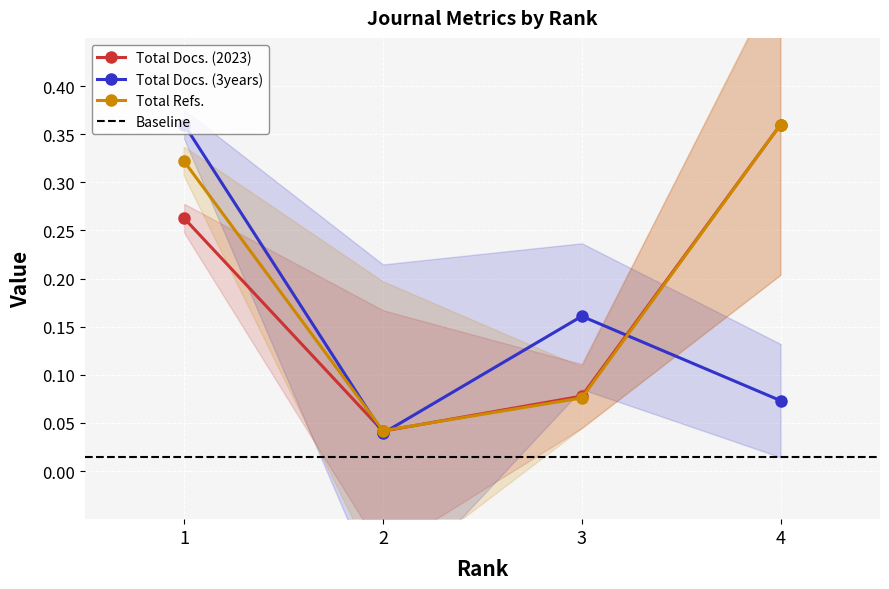

What is the value of the Total Docs. (2023) point at the 4th from the left?

0.4